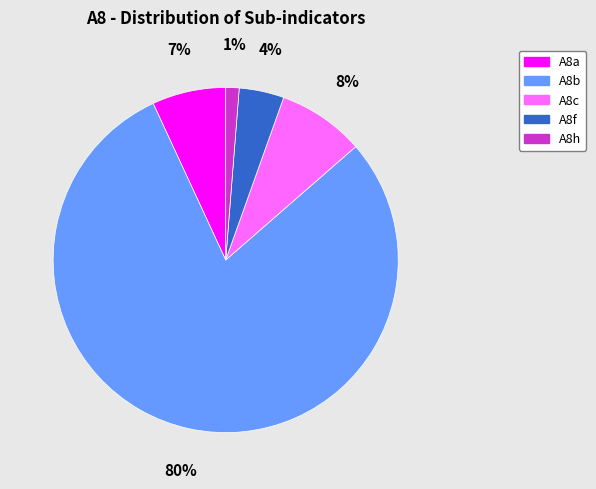

What is the ratio of the value at A8f to the value at A8c?

0.5